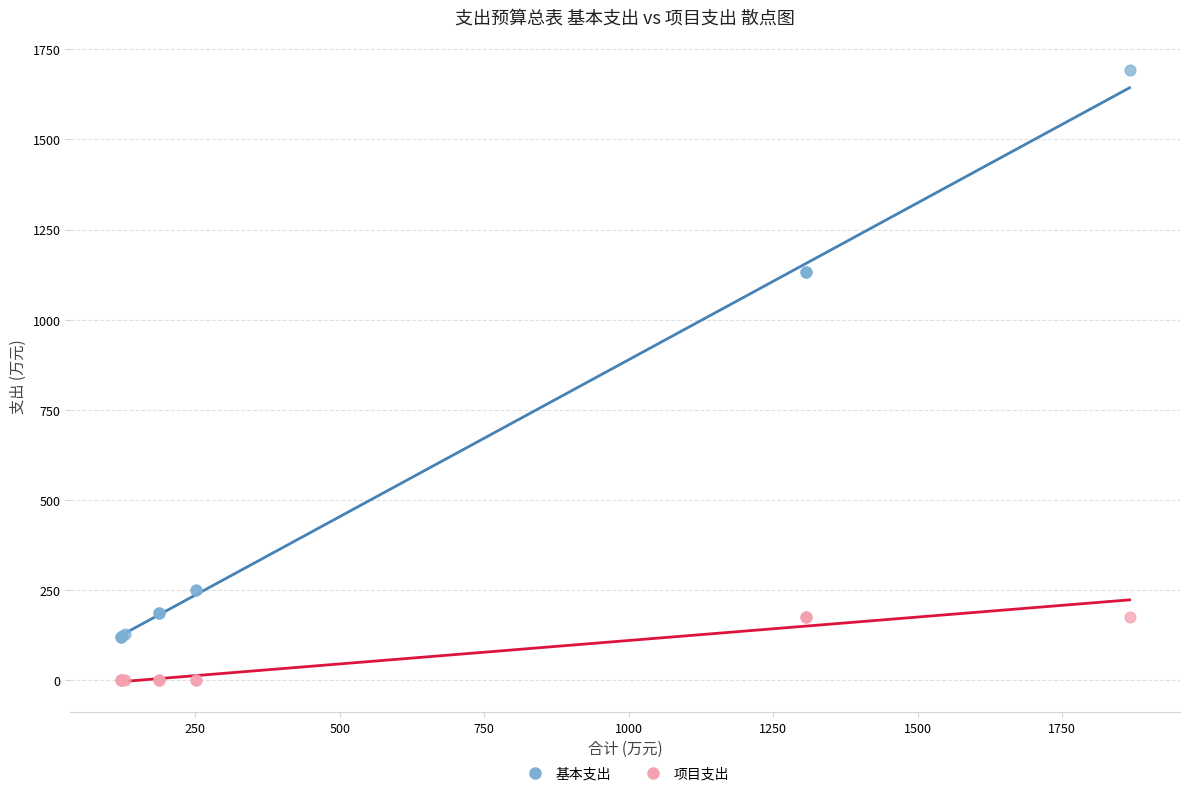

Which series contains the lowest Y value?

项目支出